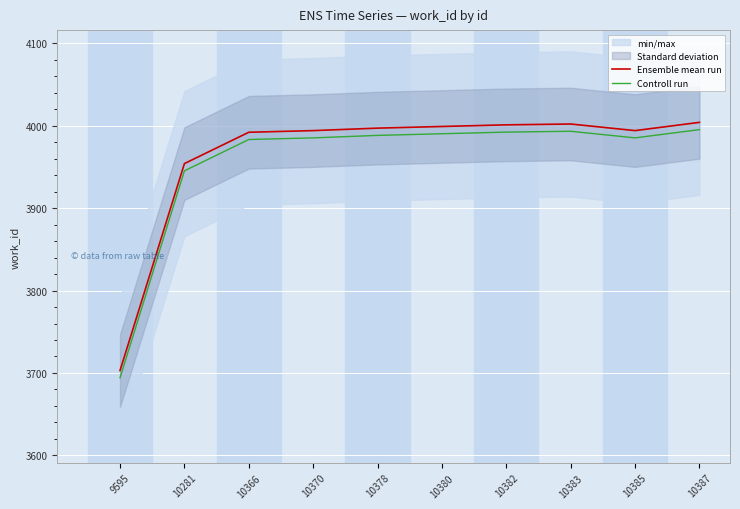

Rank the categories by Controll run value from lowest to highest.

9595, 10281, 10366, 10370, 10385, 10378, 10380, 10382, 10383, 10387